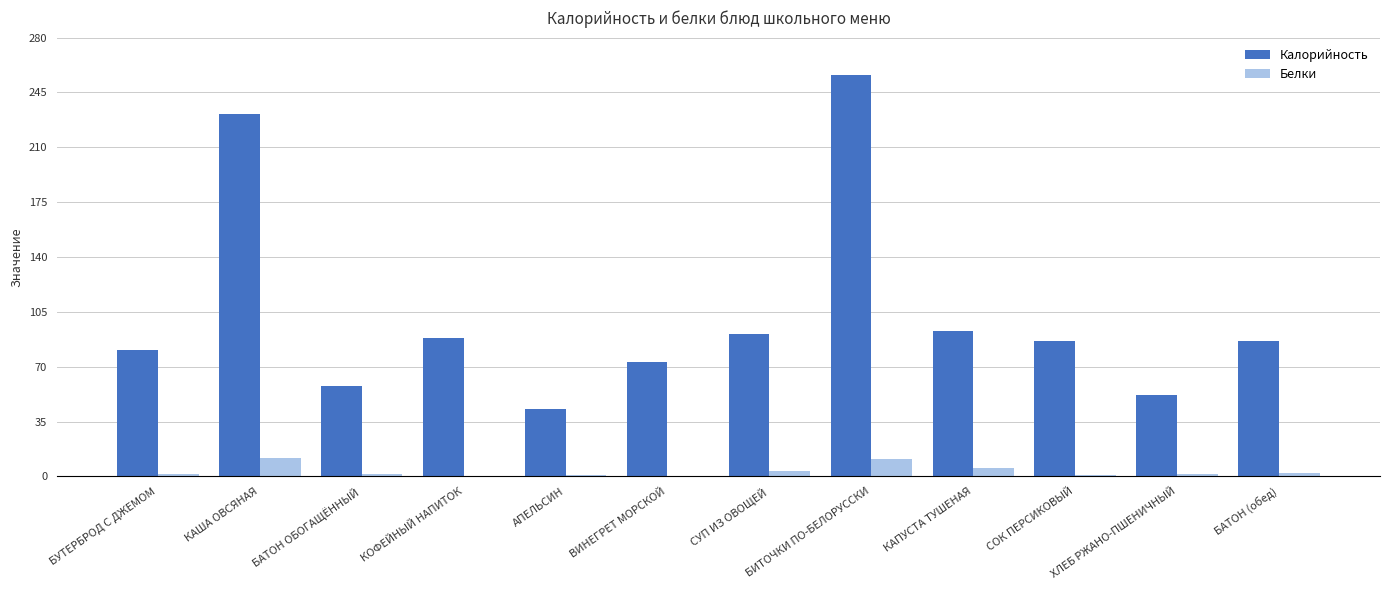

Count the number of data series in this chart.

2